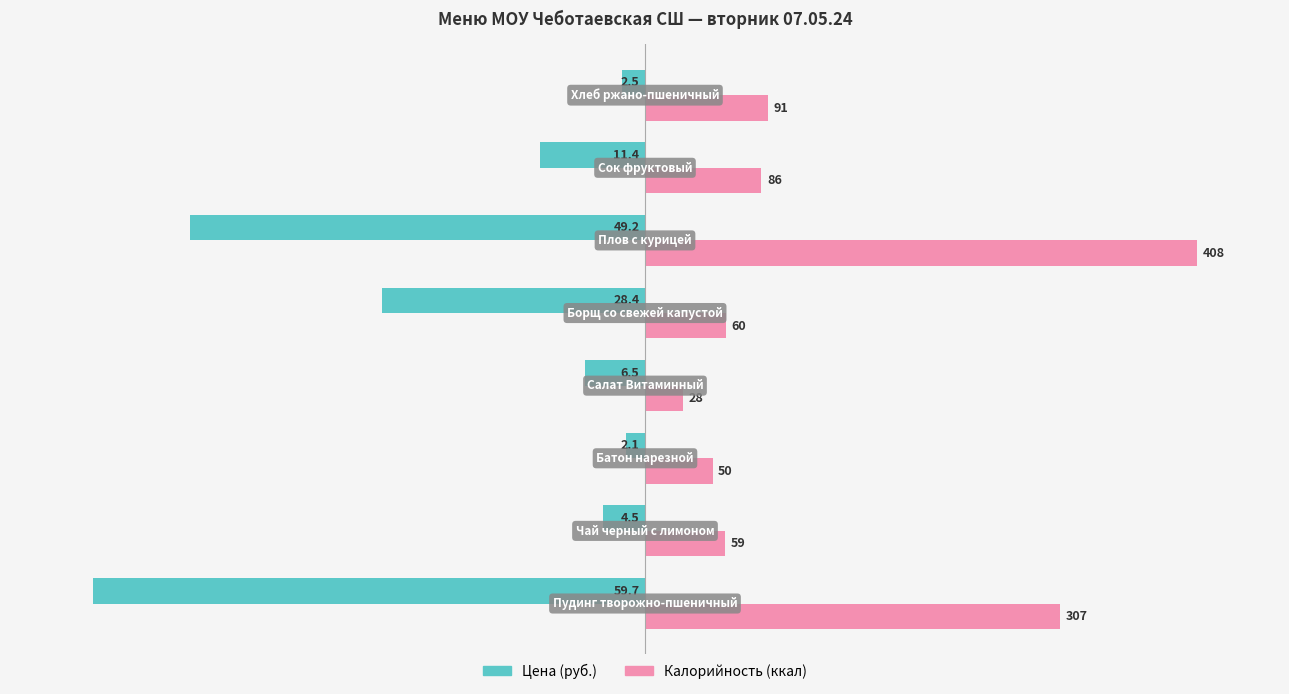

What are all the series names shown in the legend?

Цена (руб.), Калорийность (ккал)